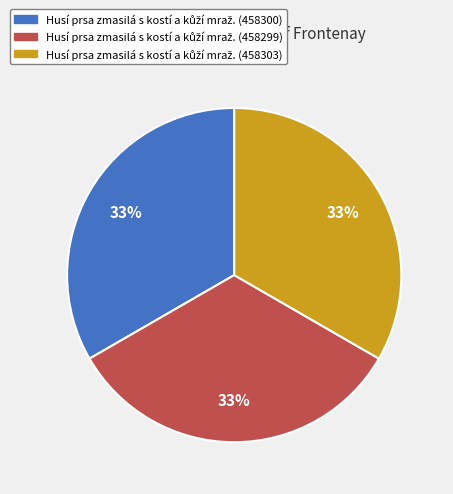

Does any single category account for the majority?

No